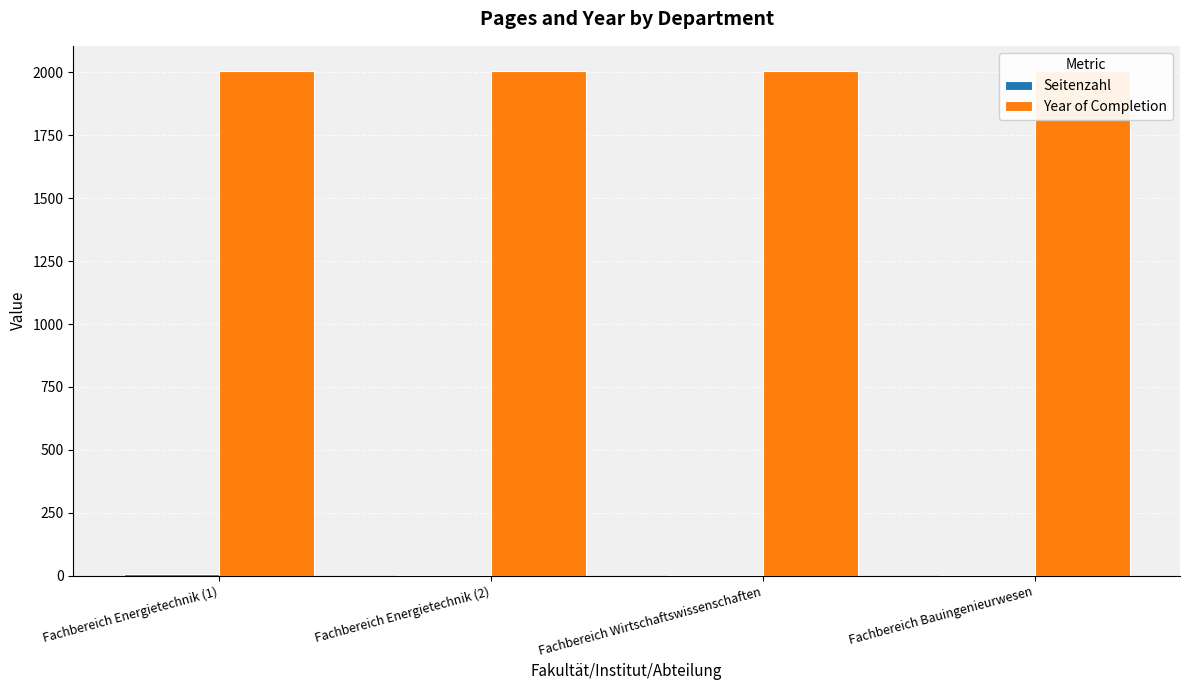

List the labels in order of Seitenzahl value, largest first.

Fachbereich Energietechnik (1), Fachbereich Energietechnik (2), Fachbereich Wirtschaftswissenschaften, Fachbereich Bauingenieurwesen